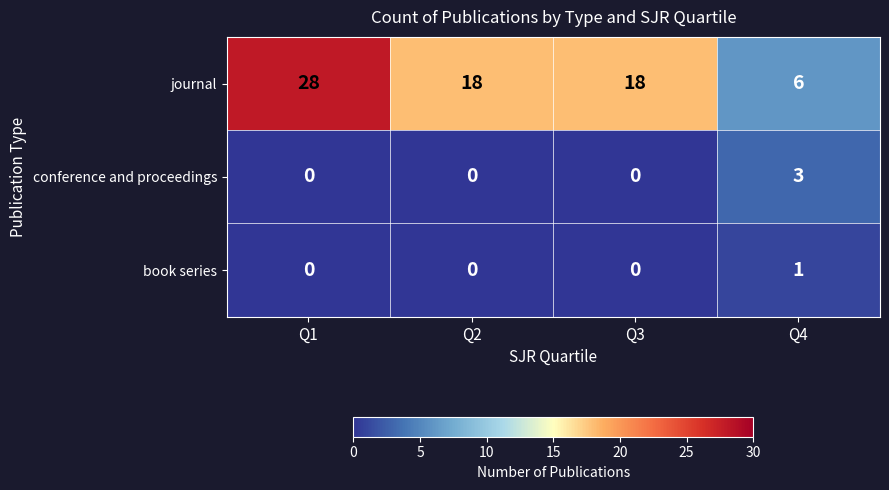

Which series has the widest spread of values?

journal